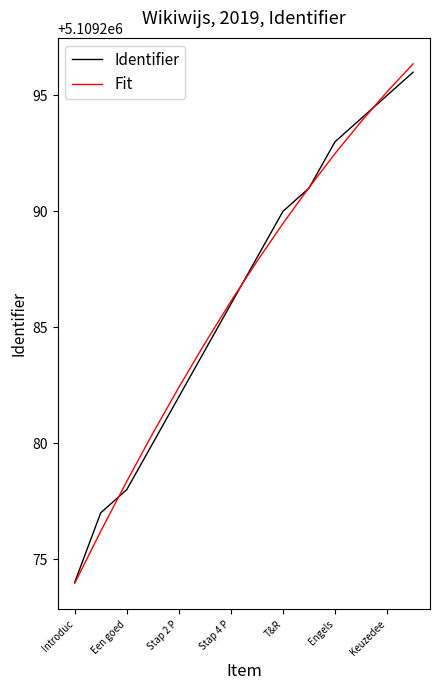

What is the minimum value for Identifier?

5109274.0